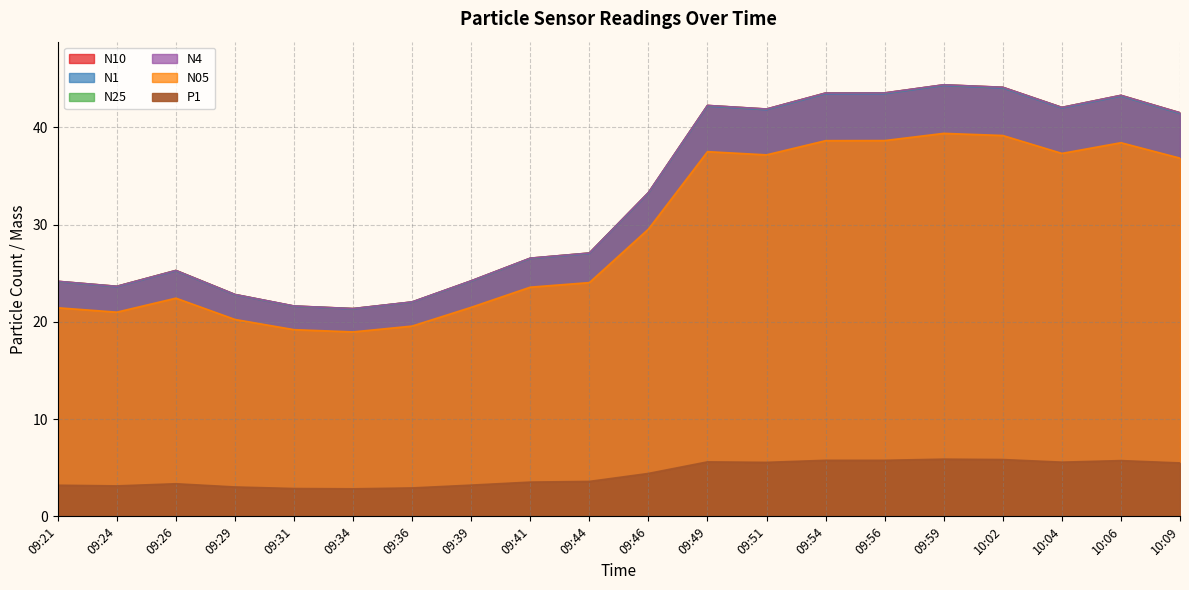

Reading right to left, extract all data points from this chart.

N10: 10:09=41.5	10:06=43.3	10:04=42.0	10:02=44.1	09:59=44.4	09:56=43.5	09:54=43.5	09:51=41.9	09:49=42.2	09:46=33.3	09:44=27.1	09:41=26.5	09:39=24.2	09:36=22.0	09:34=21.4	09:31=21.6	09:29=22.8	09:26=25.3	09:24=23.6	09:21=24.2
N4: 10:09=41.5	10:06=43.3	10:04=42.0	10:02=44.1	09:59=44.4	09:56=43.5	09:54=43.5	09:51=41.9	09:49=42.2	09:46=33.3	09:44=27.1	09:41=26.5	09:39=24.2	09:36=22.0	09:34=21.4	09:31=21.6	09:29=22.8	09:26=25.3	09:24=23.6	09:21=24.2
N25: 10:09=41.5	10:06=43.3	10:04=42.0	10:02=44.1	09:59=44.4	09:56=43.5	09:54=43.5	09:51=41.9	09:49=42.2	09:46=33.3	09:44=27.1	09:41=26.5	09:39=24.2	09:36=22.0	09:34=21.4	09:31=21.6	09:29=22.8	09:26=25.3	09:24=23.6	09:21=24.1
N1: 10:09=41.4	10:06=43.2	10:04=42.0	10:02=44.0	09:59=44.3	09:56=43.5	09:54=43.4	09:51=41.8	09:49=42.2	09:46=33.2	09:44=27.0	09:41=26.5	09:39=24.2	09:36=22.0	09:34=21.3	09:31=21.6	09:29=22.8	09:26=25.2	09:24=23.6	09:21=24.1
N05: 10:09=36.8	10:06=38.4	10:04=37.3	10:02=39.1	09:59=39.4	09:56=38.6	09:54=38.6	09:51=37.2	09:49=37.5	09:46=29.5	09:44=24.0	09:41=23.6	09:39=21.5	09:36=19.6	09:34=19.0	09:31=19.2	09:29=20.2	09:26=22.4	09:24=21.0	09:21=21.4
P1: 10:09=5.5	10:06=5.7	10:04=5.6	10:02=5.8	09:59=5.9	09:56=5.8	09:54=5.8	09:51=5.5	09:49=5.6	09:46=4.4	09:44=3.6	09:41=3.5	09:39=3.2	09:36=2.9	09:34=2.8	09:31=2.9	09:29=3.0	09:26=3.4	09:24=3.1	09:21=3.2